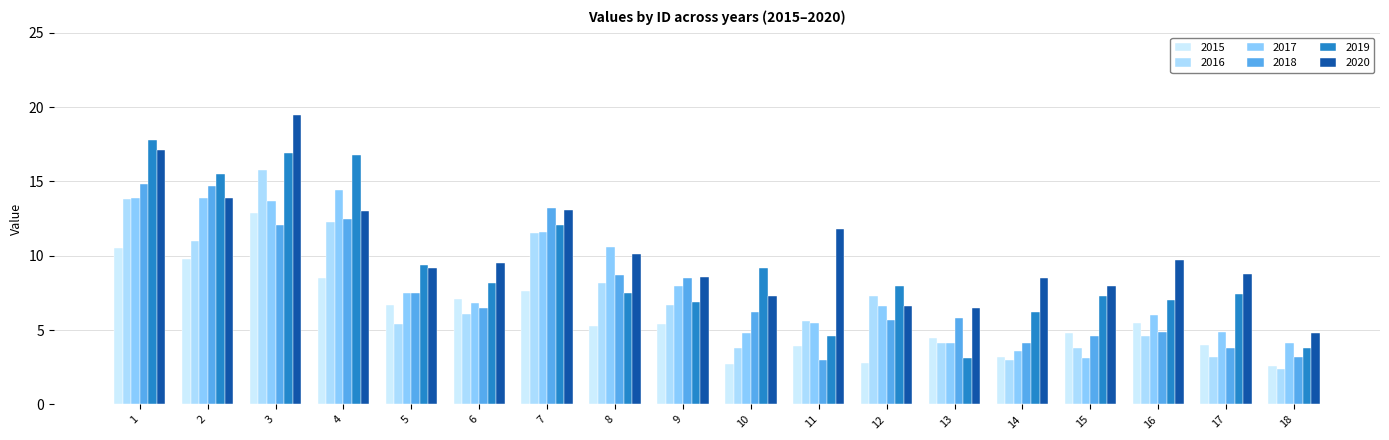

At how many categories does at least one series exceed 10?

7